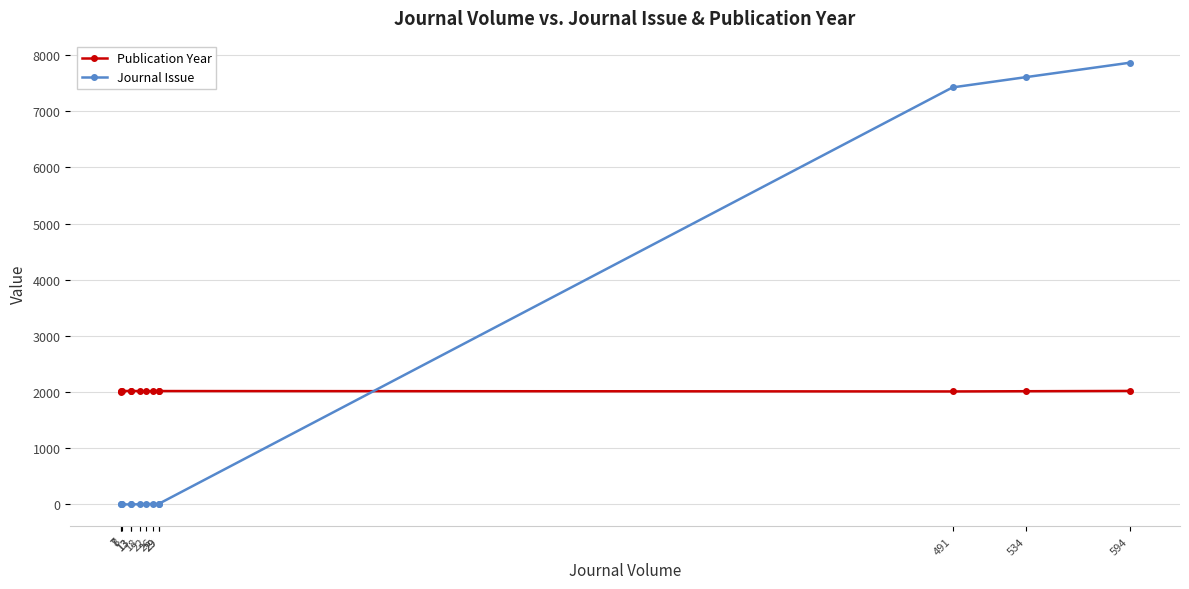

The value of Journal Issue at 29 is 3. True or false?

False